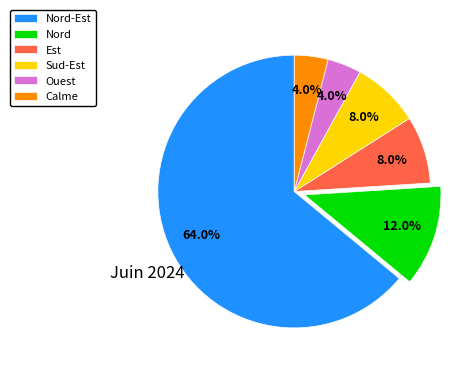

What portion of the pie excludes Est?

92.0%